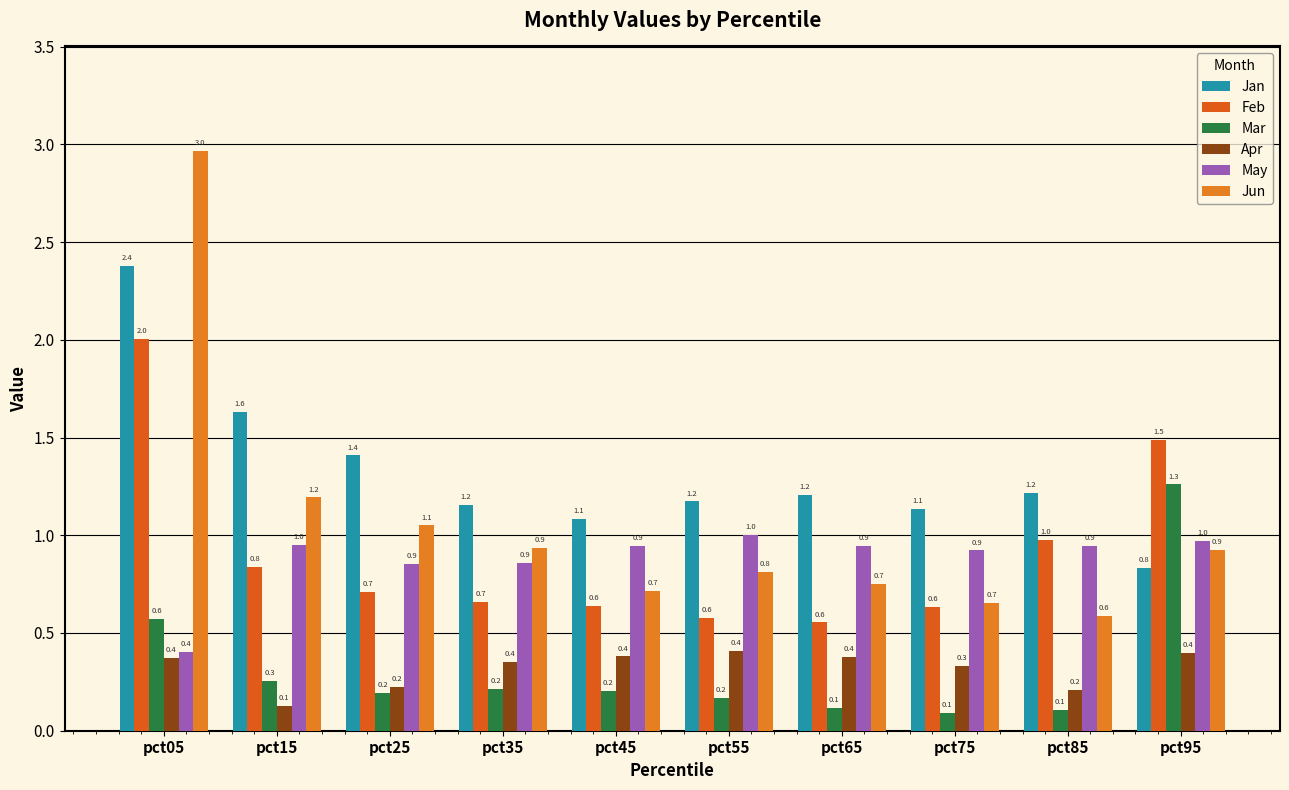

Reading left to right, transcribe all the data shown in this chart.

Jan: 2.4	1.6	1.4	1.2	1.1	1.2	1.2	1.1	1.2	0.8
Feb: 2.0	0.8	0.7	0.7	0.6	0.6	0.6	0.6	1.0	1.5
Mar: 0.6	0.3	0.2	0.2	0.2	0.2	0.1	0.1	0.1	1.3
Apr: 0.4	0.1	0.2	0.4	0.4	0.4	0.4	0.3	0.2	0.4
May: 0.4	1.0	0.9	0.9	0.9	1.0	0.9	0.9	0.9	1.0
Jun: 3.0	1.2	1.1	0.9	0.7	0.8	0.7	0.7	0.6	0.9